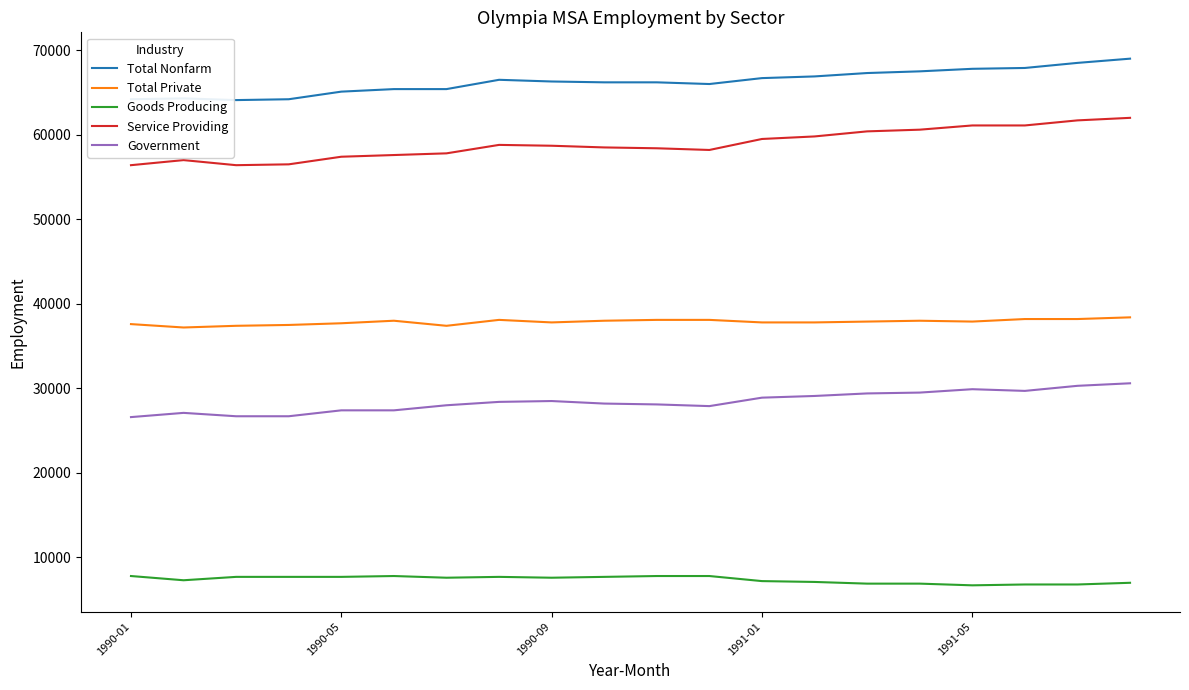

Which series has the largest range (max minus min)?

Service Providing